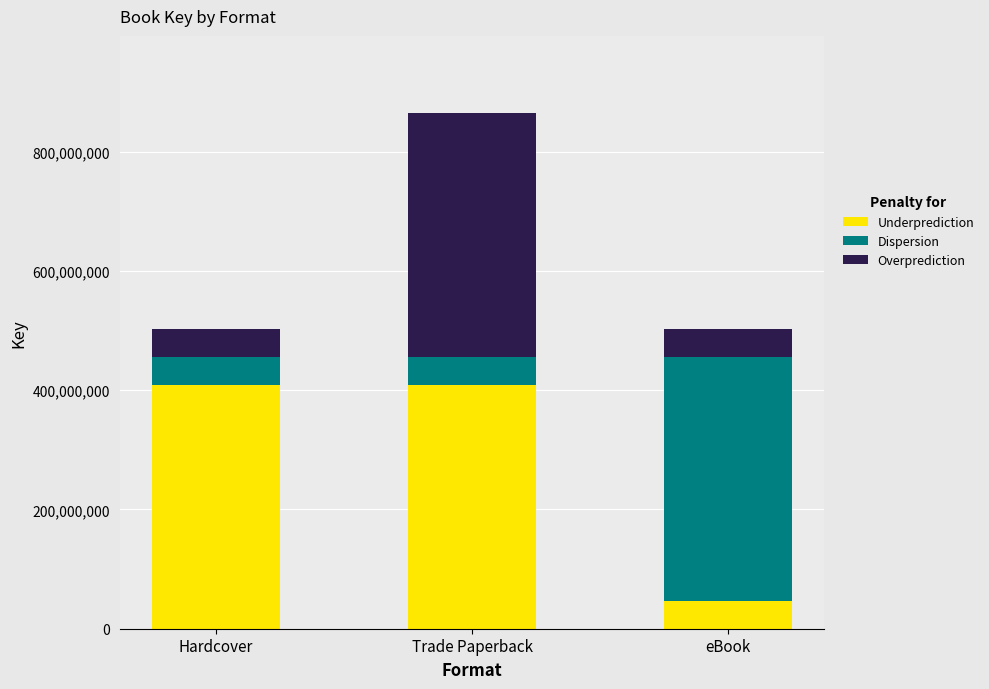

How many series are shown in this chart?

3